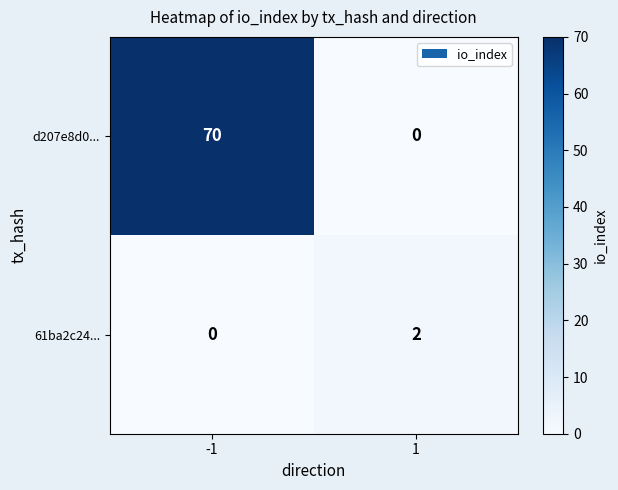

The value of 61ba2c24... at -1 is 1. True or false?

False